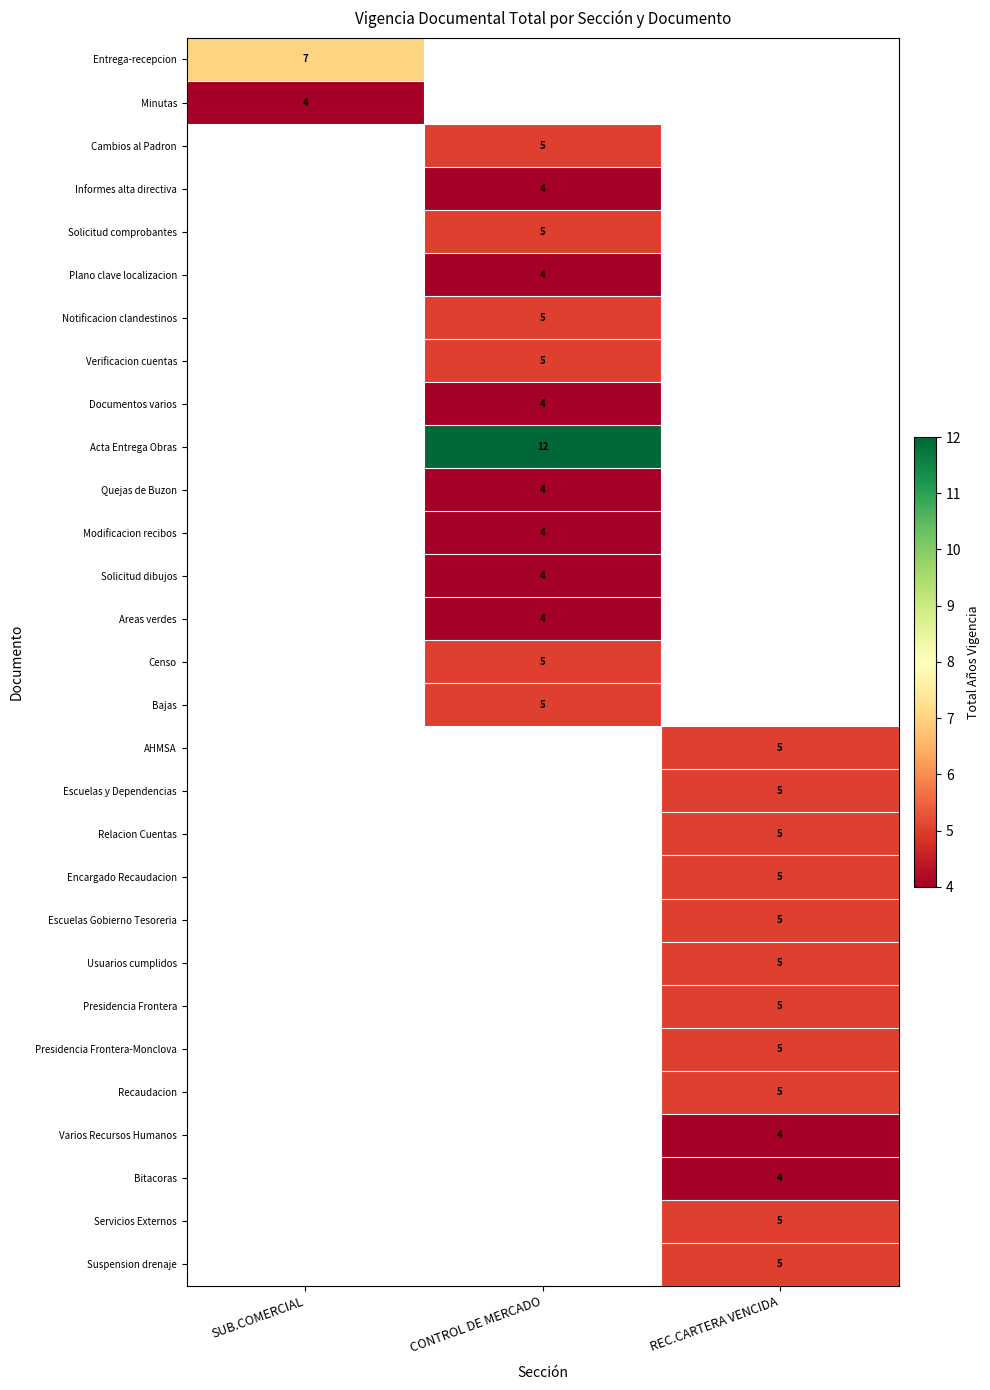

The AHMSA series shows 5 at REC.CARTERA VENCIDA. True or false?

True